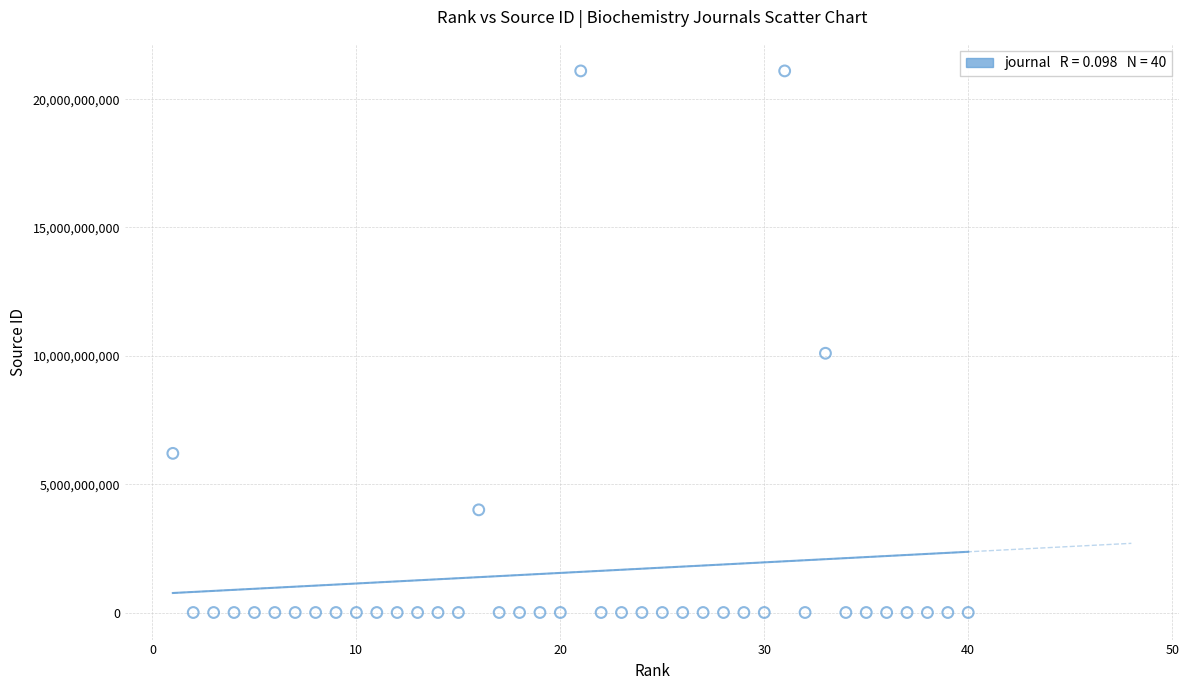

What Y value in the scatter plot is closest to 10550235024?

10100153329